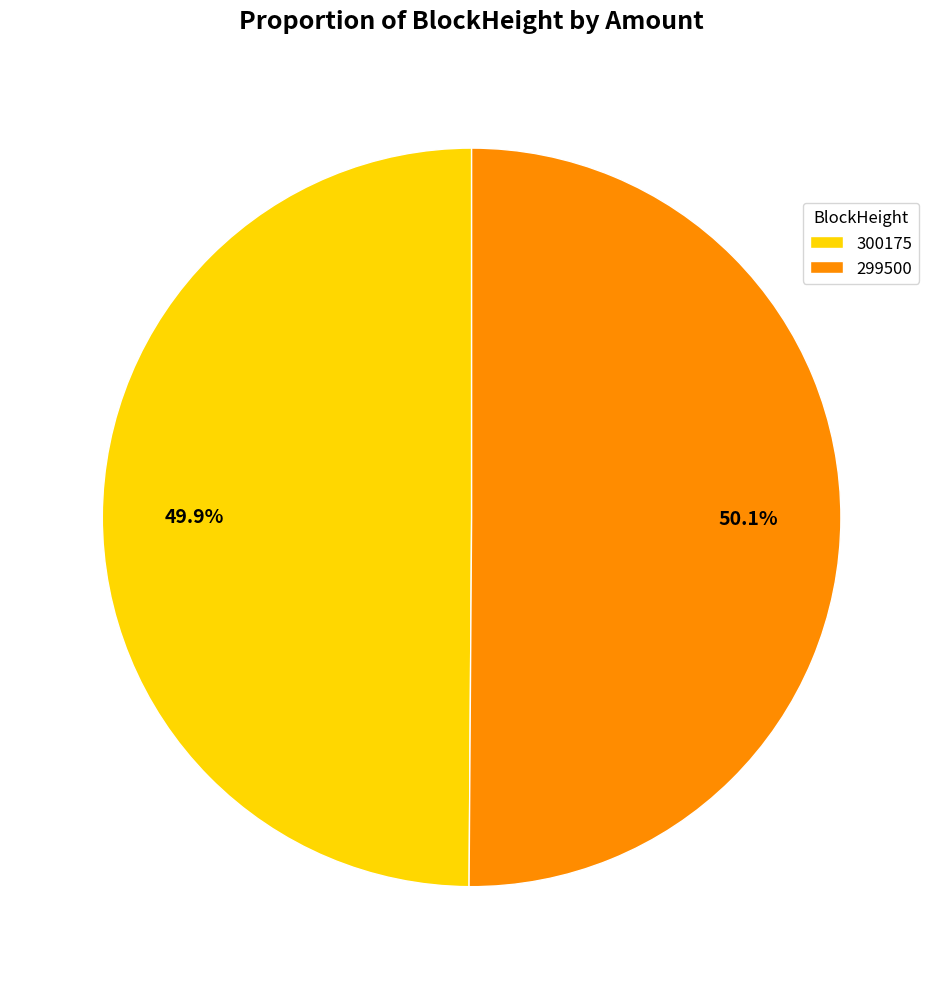

Is there any slice that represents more than half of the pie?

Yes